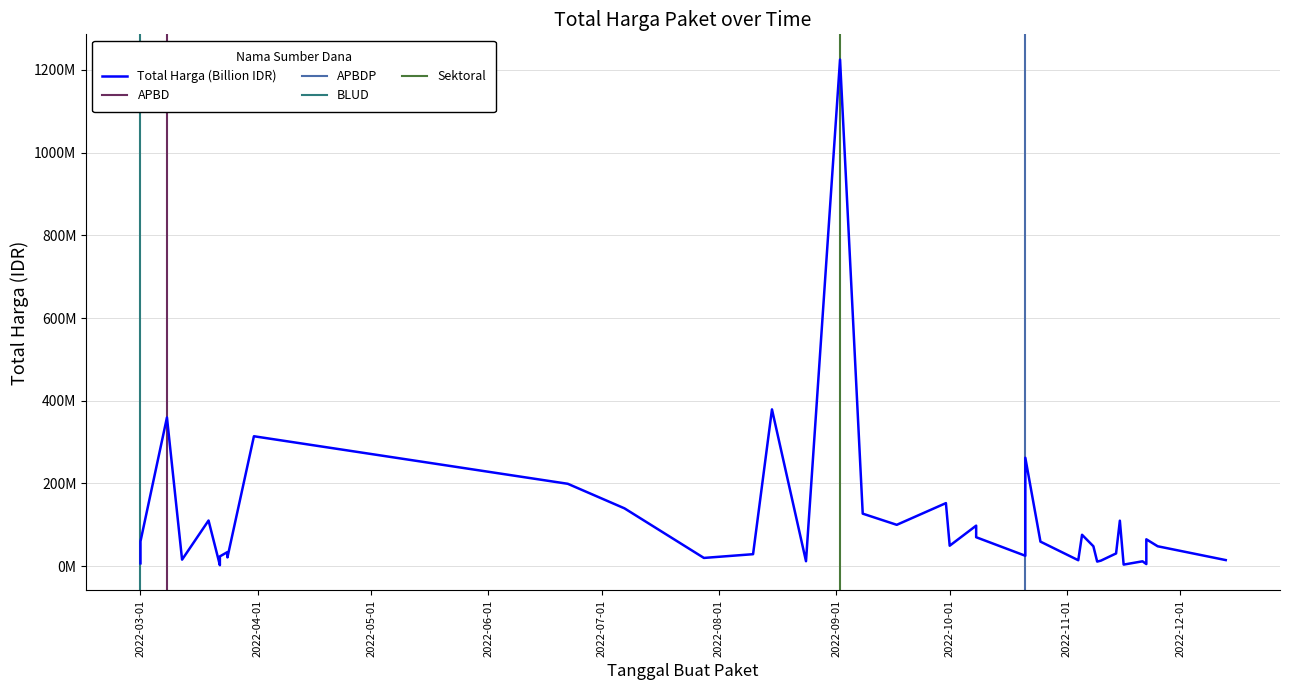

True or false: the data shows 15787200 at 33.

True